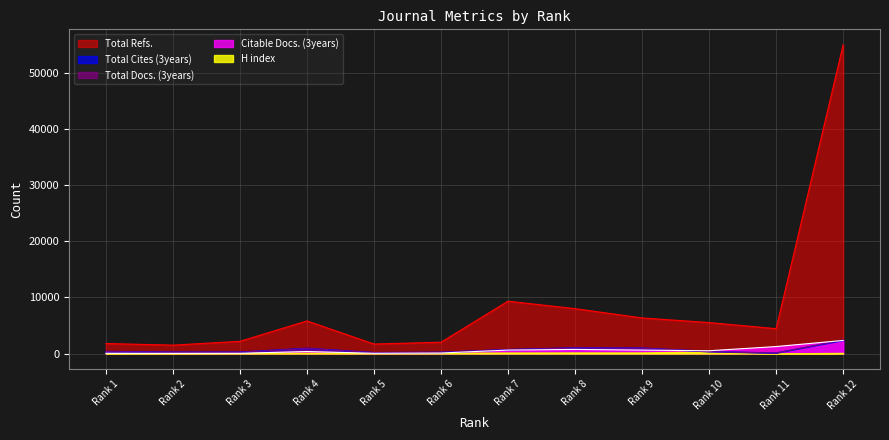

True or false: Total Refs. and Total Docs. (3years) cross at least once.

False